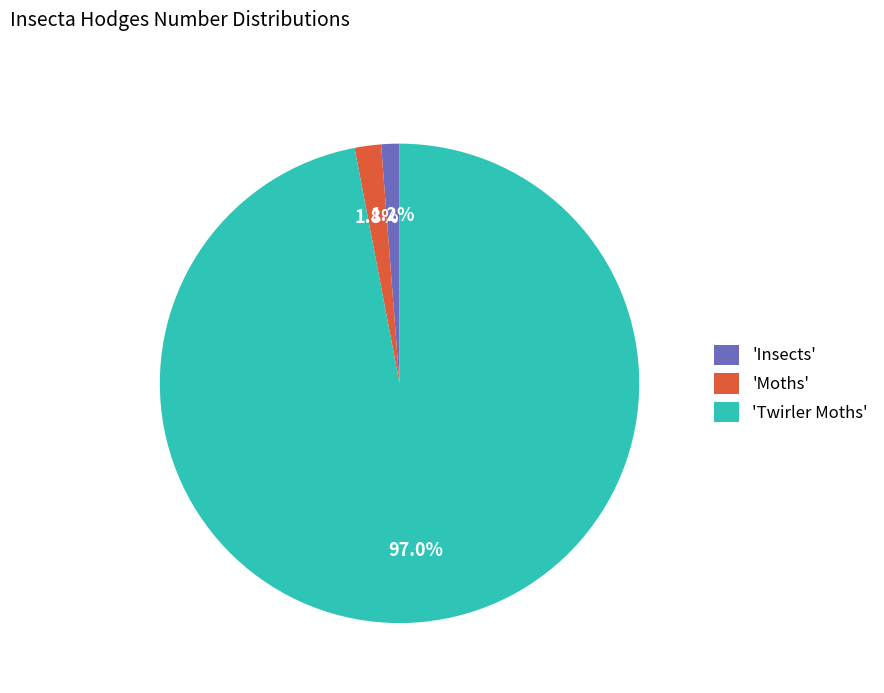

Which slice is the largest?

'Twirler Moths'